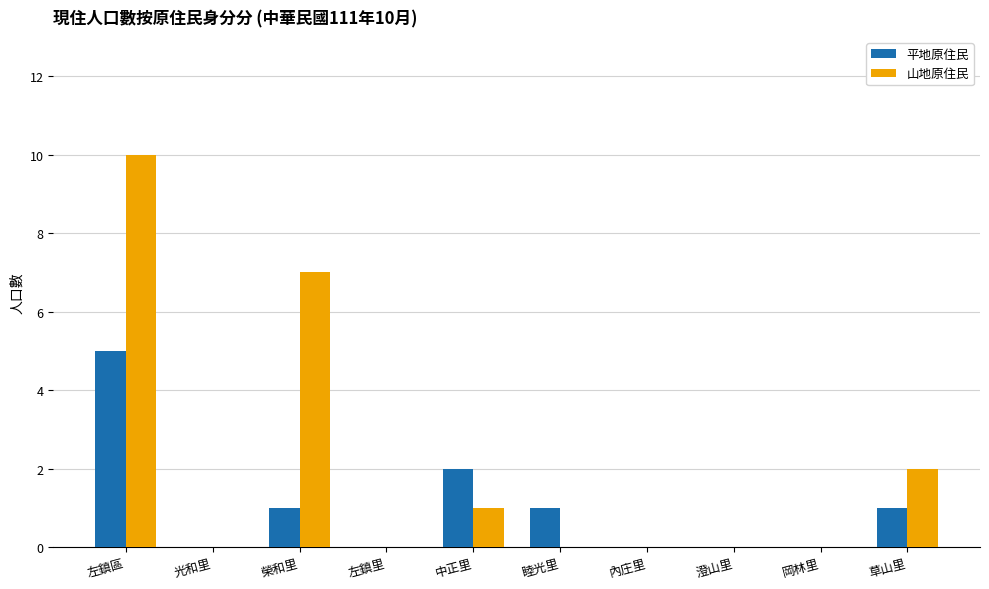

What is the total value across all series at 草山里?

3